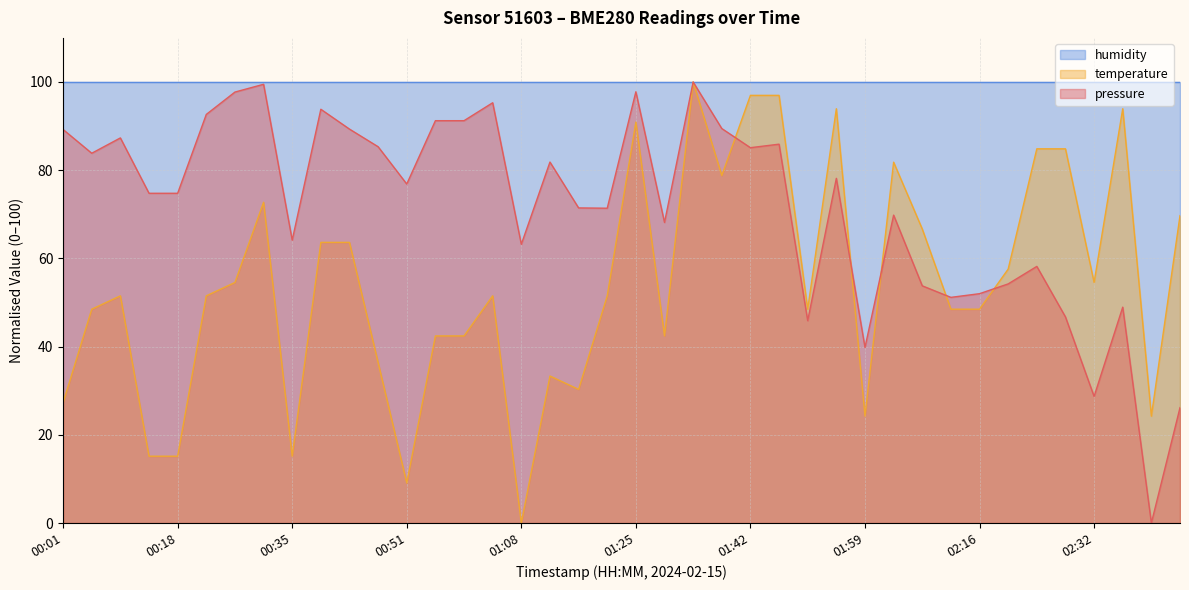

Between which two adjacent categories do temperature and pressure first intersect?

01:38 and 01:42